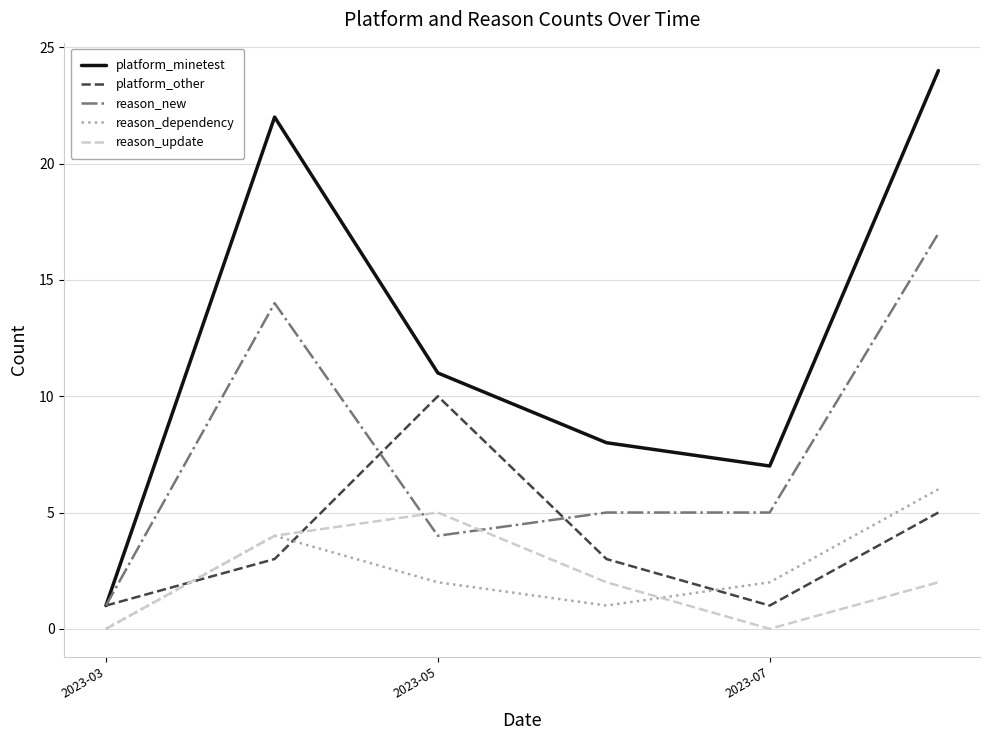

What is the greatest value displayed?

24